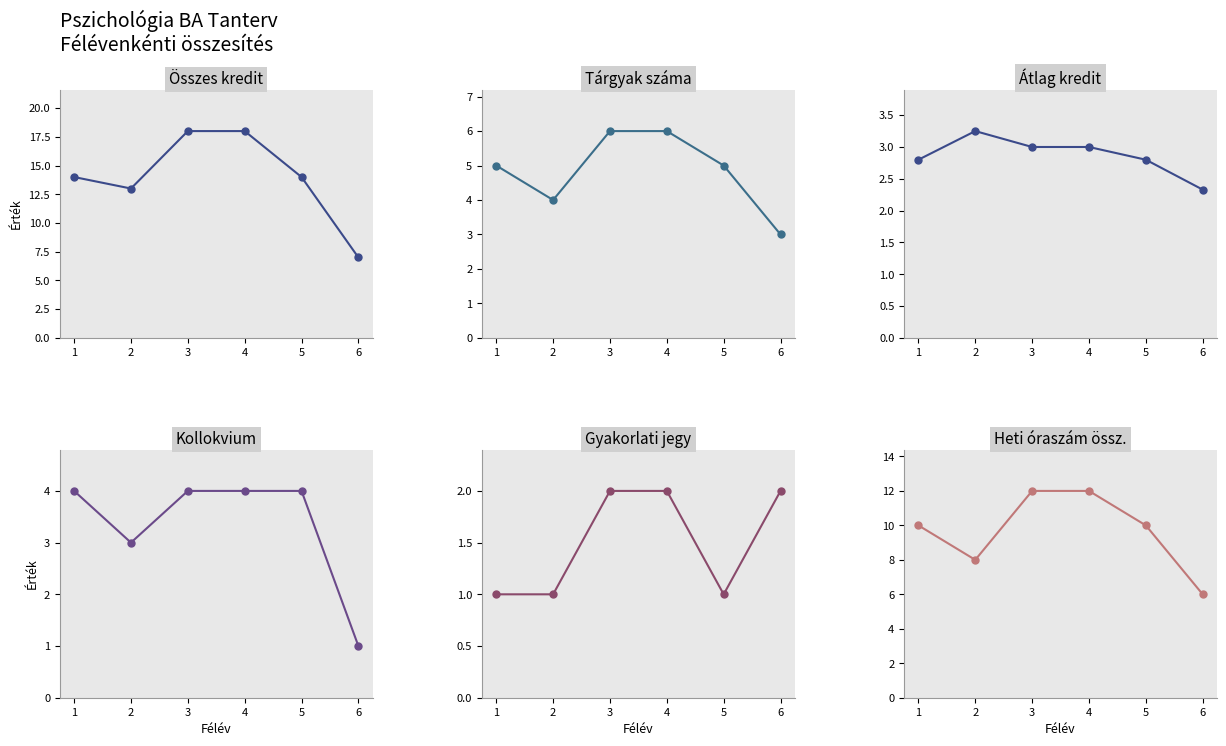

Count the Gyakorlati jegy values in the range 1 to 2.

6